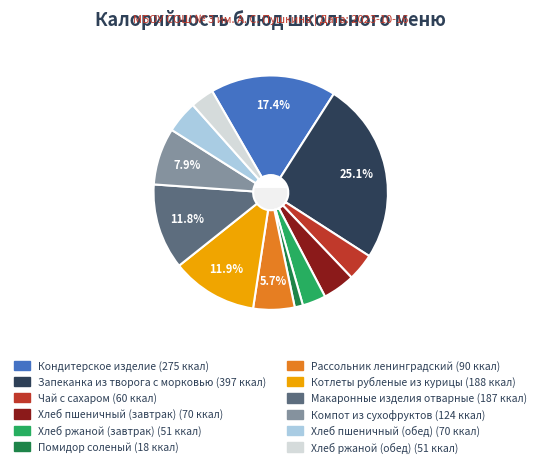

Rank the categories by value from highest to lowest.

Запеканка из творога с морковью, Кондитерское изделие, Котлеты рубленые из курицы, Макаронные изделия отварные, Компот из сухофруктов, Рассольник ленинградский, Хлеб пшеничный (завтрак), Хлеб пшеничный (обед), Чай с сахаром, Хлеб ржаной (завтрак), Хлеб ржаной (обед), Помидор соленый